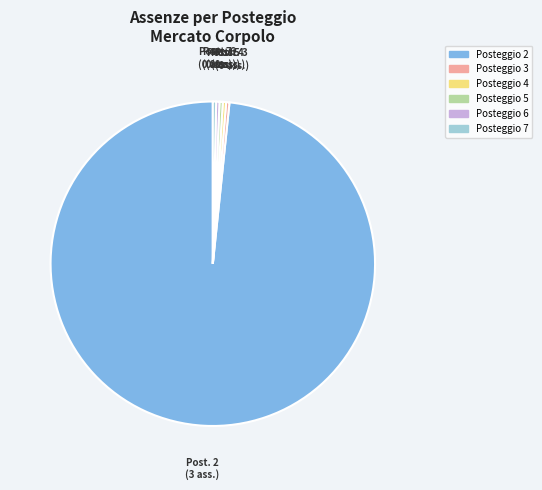

Does any single category account for the majority?

Yes